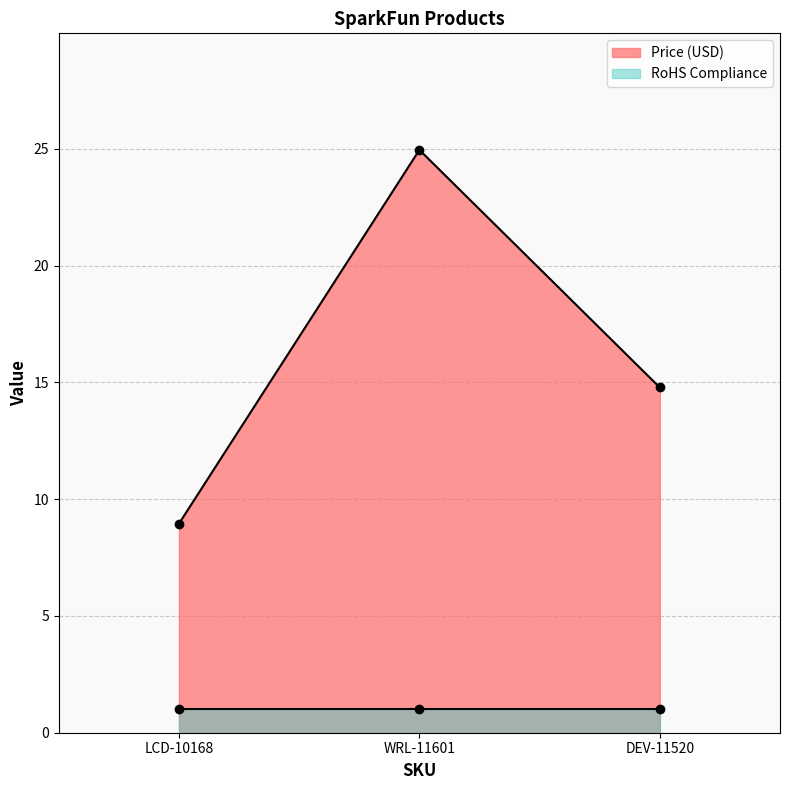

What is the value of the 1st point from the left?

8.9